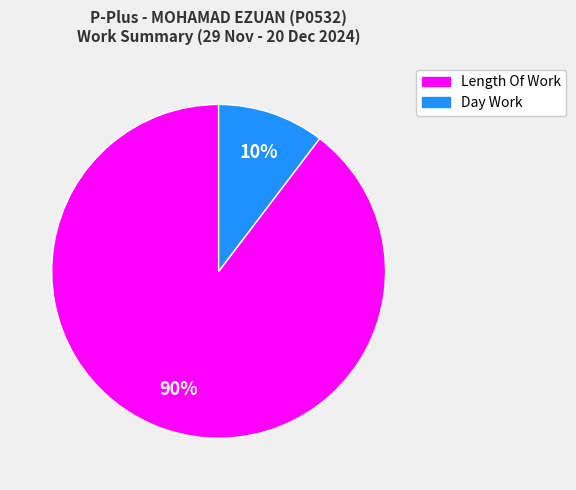

Is there any slice that represents more than half of the pie?

Yes